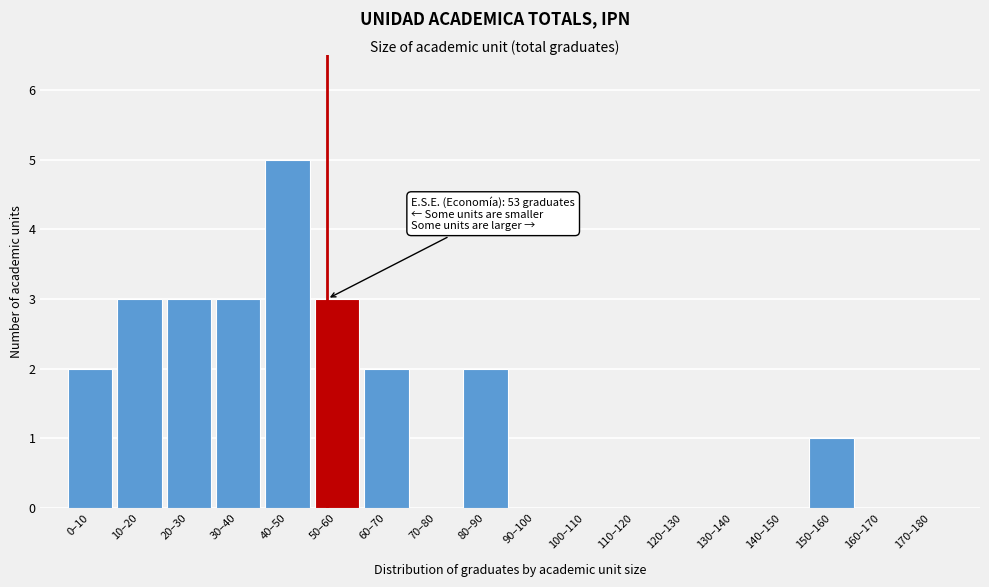

Reading right to left, list all the values displayed in this chart.

170–180=0	160–170=0	150–160=1	140–150=0	130–140=0	120–130=0	110–120=0	100–110=0	90–100=0	80–90=2	70–80=0	60–70=2	50–60=3	40–50=5	30–40=3	20–30=3	10–20=3	0–10=2